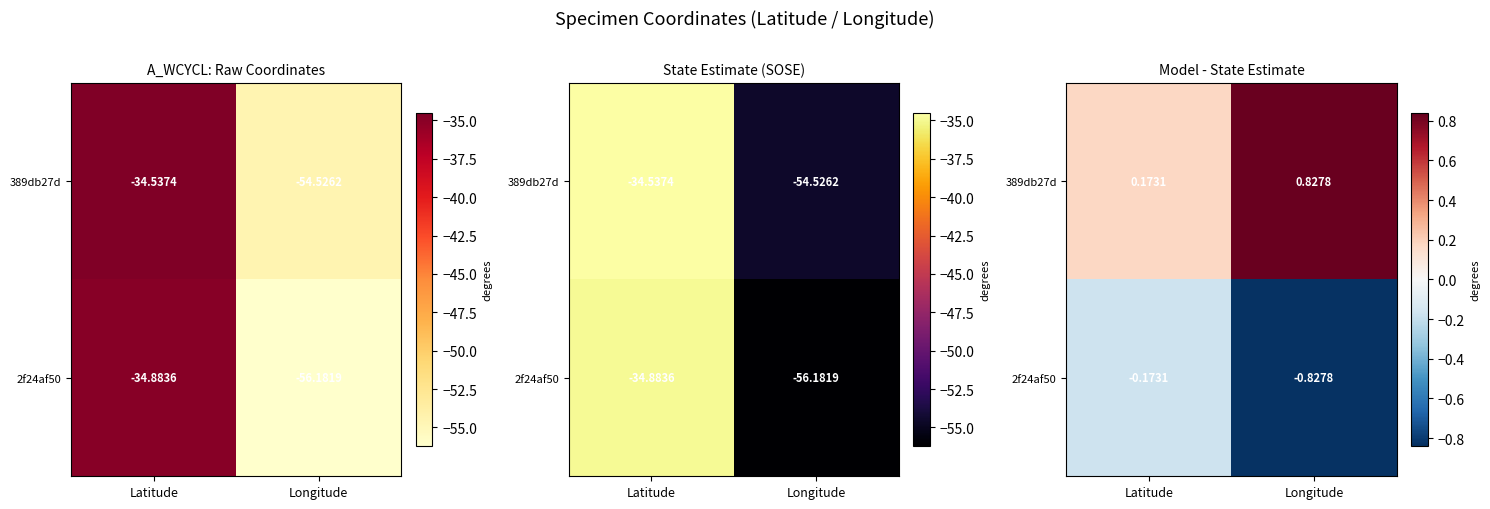

Which has a higher value, Longitude or Latitude?

Longitude